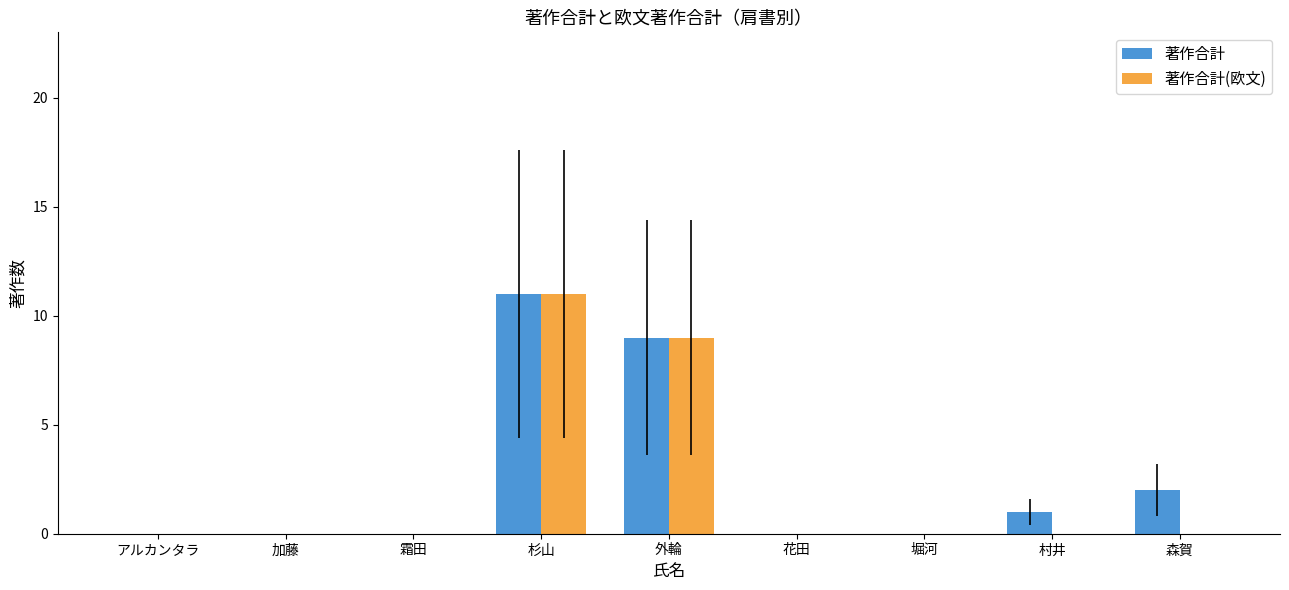

What is the total value across all series at 外輪?

18